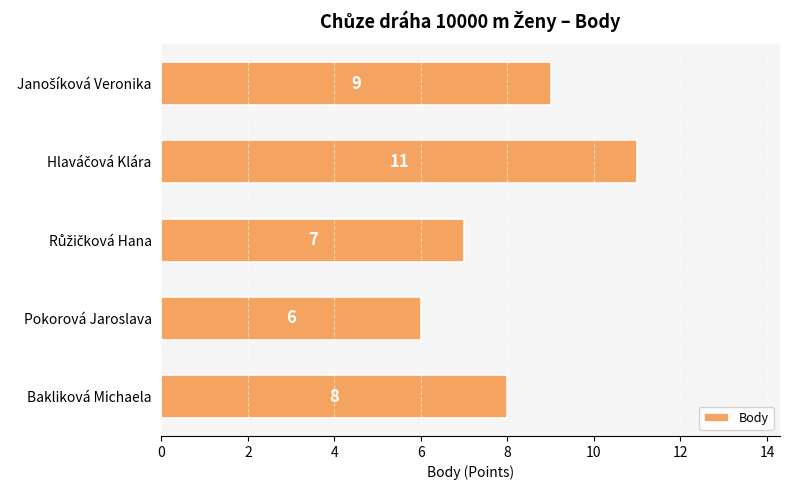

Which has a higher value, Bakliková Michaela or Pokorová Jaroslava?

Bakliková Michaela